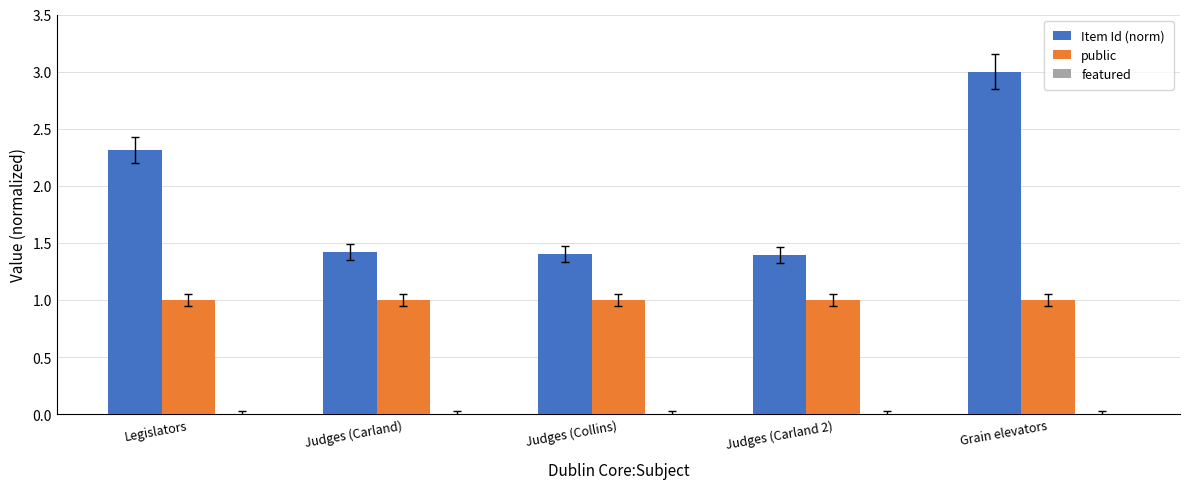

Rank the series by their maximum value, from highest to lowest.

Item Id (norm), public